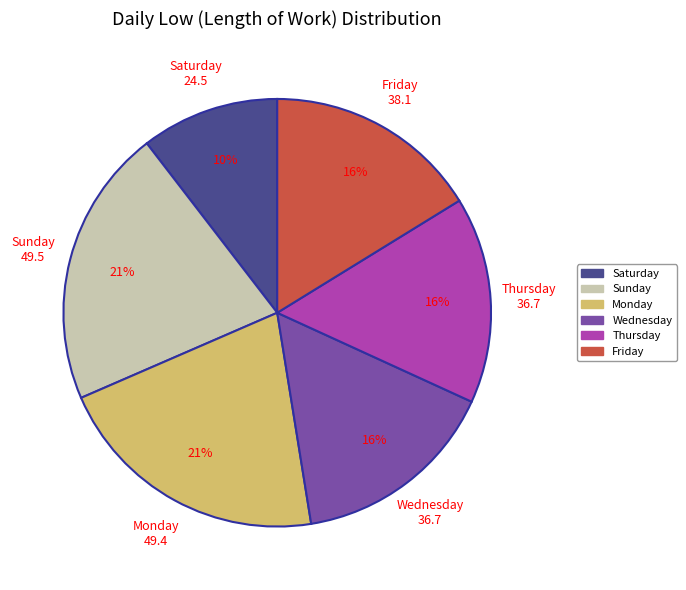

To the nearest percent, what is the average slice percentage?

17%